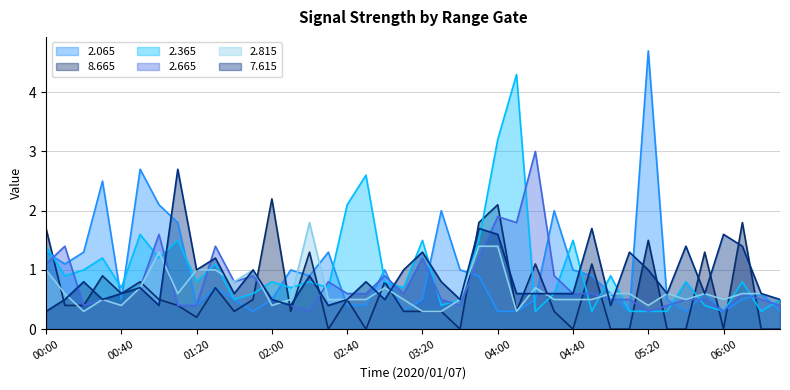

What is the label of the 15th point from the right?

04:10